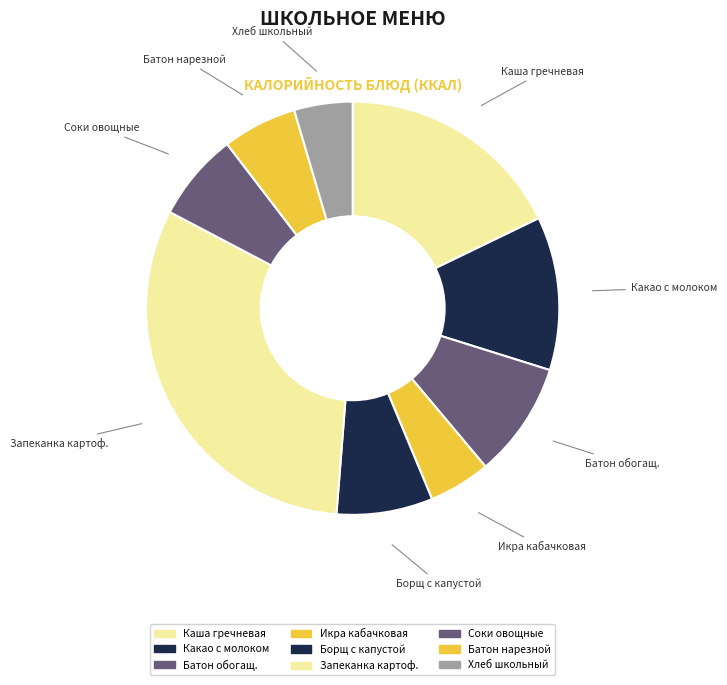

What is the ratio of the value at Хлеб школьный to the value at Борщ с капустой?

0.6